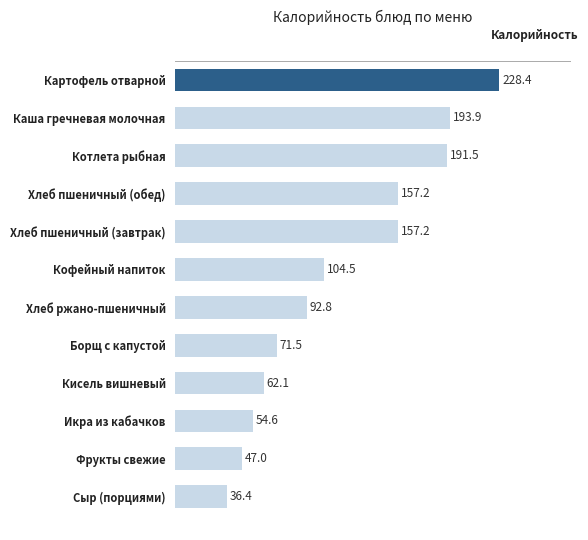

True or false: the data shows 90.3 at Котлета рыбная.

False